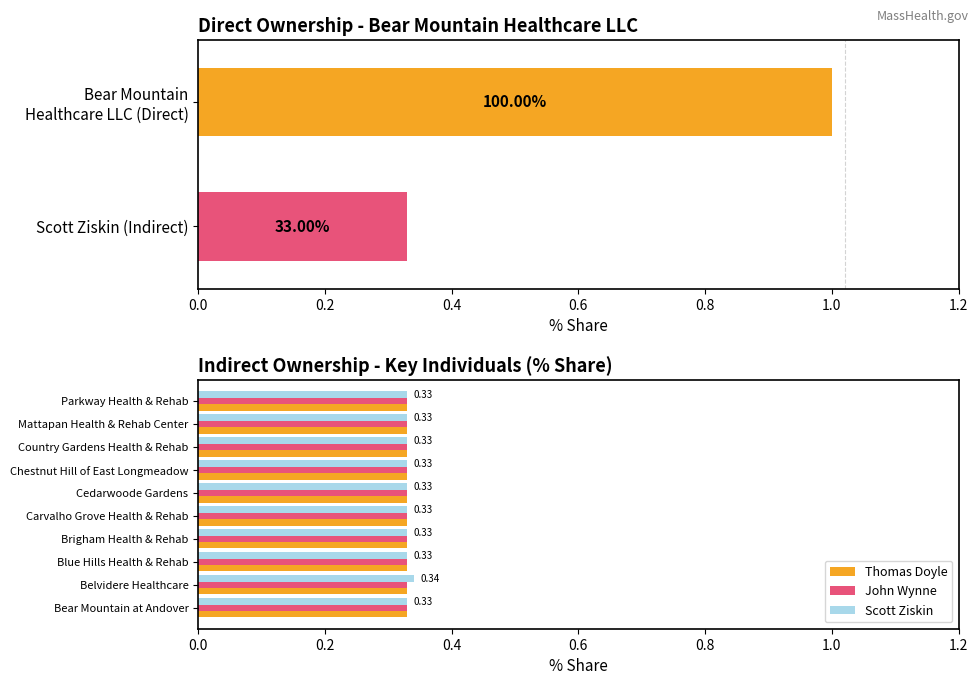

The John Wynne series shows 0.1 at 0.6. True or false?

False